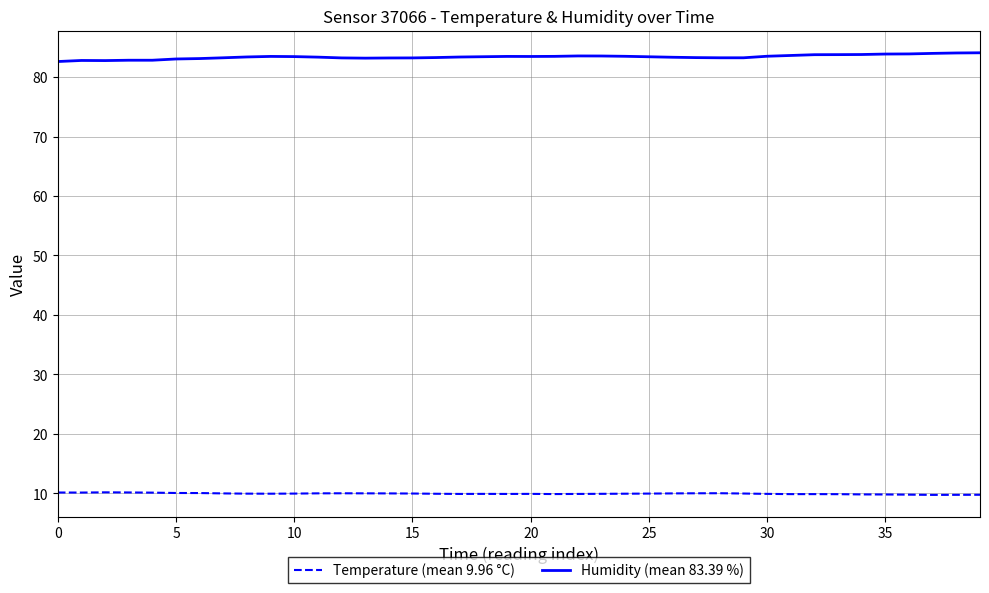

How many lines are shown in the chart?

2